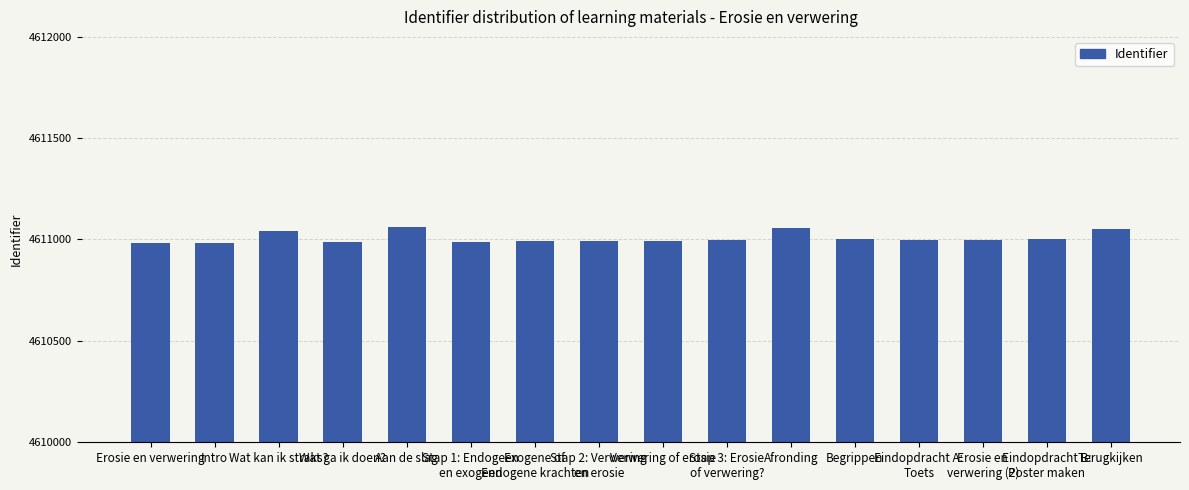

What is the label of the 10th bar from the right?

Exogene of
Endogene krachten